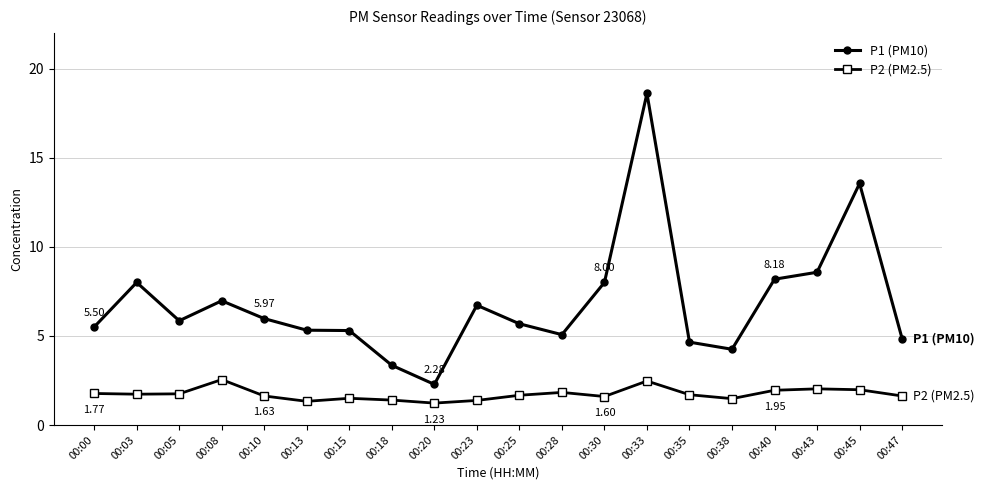

Does the chart display data point markers on the line(s)?

Yes